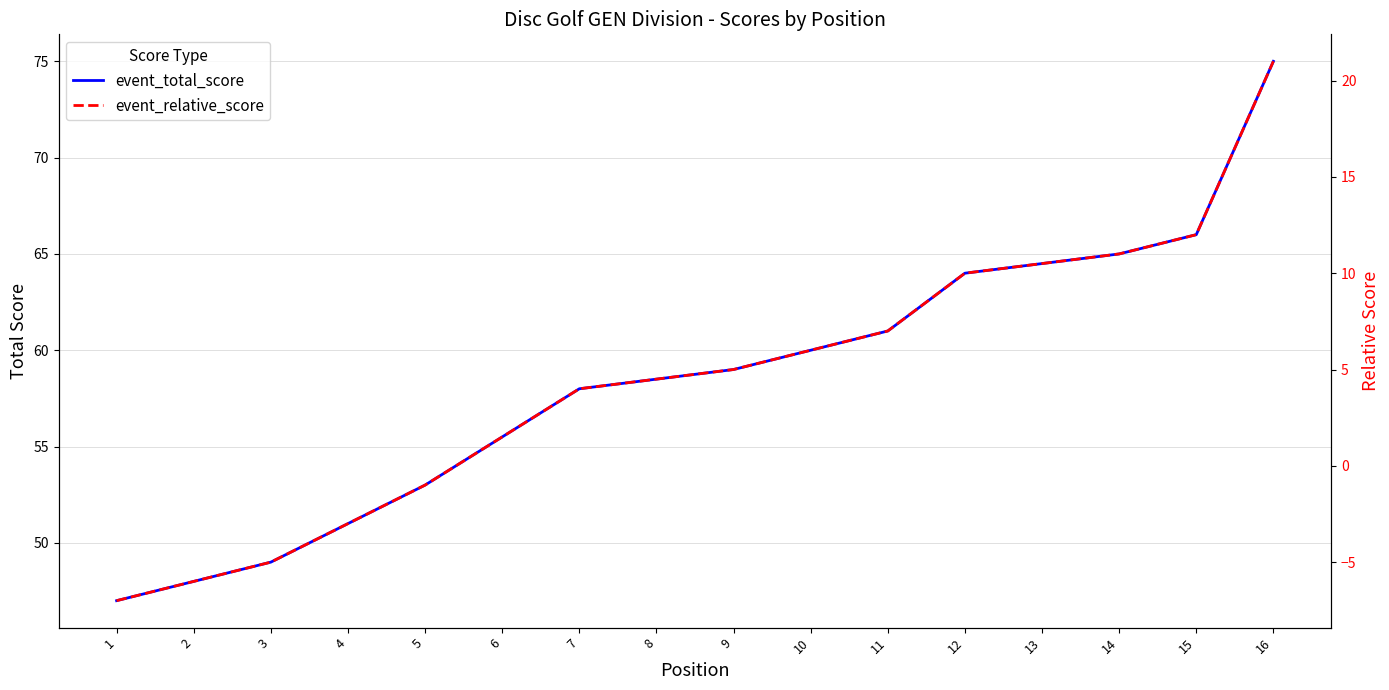

True or false: event_relative_score and event_total_score intersect in this chart.

False